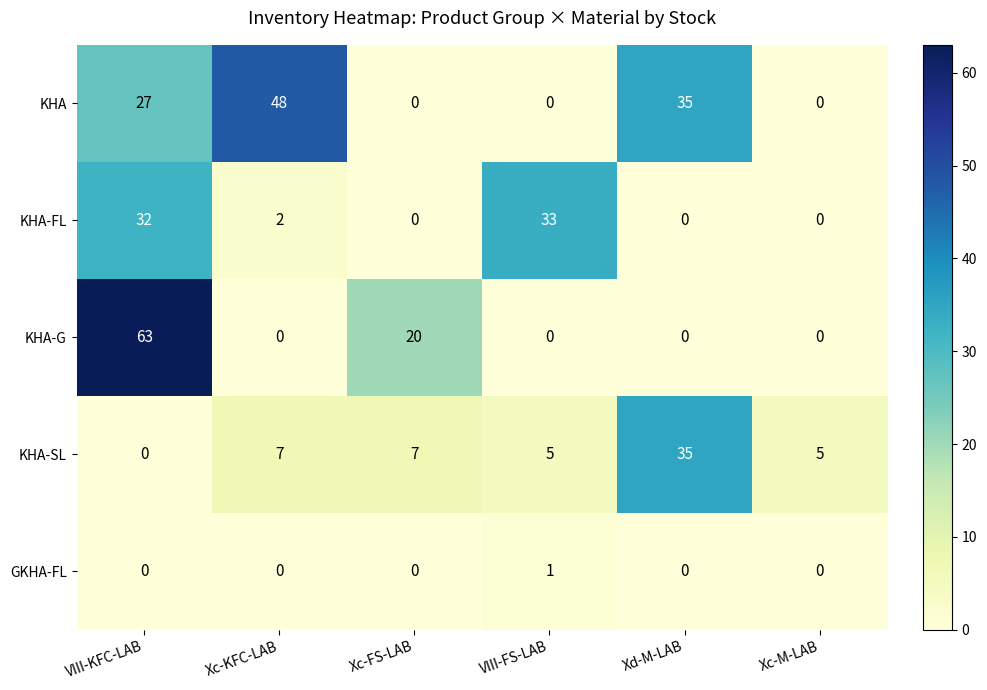

Which series has the largest total across all categories?

KHA